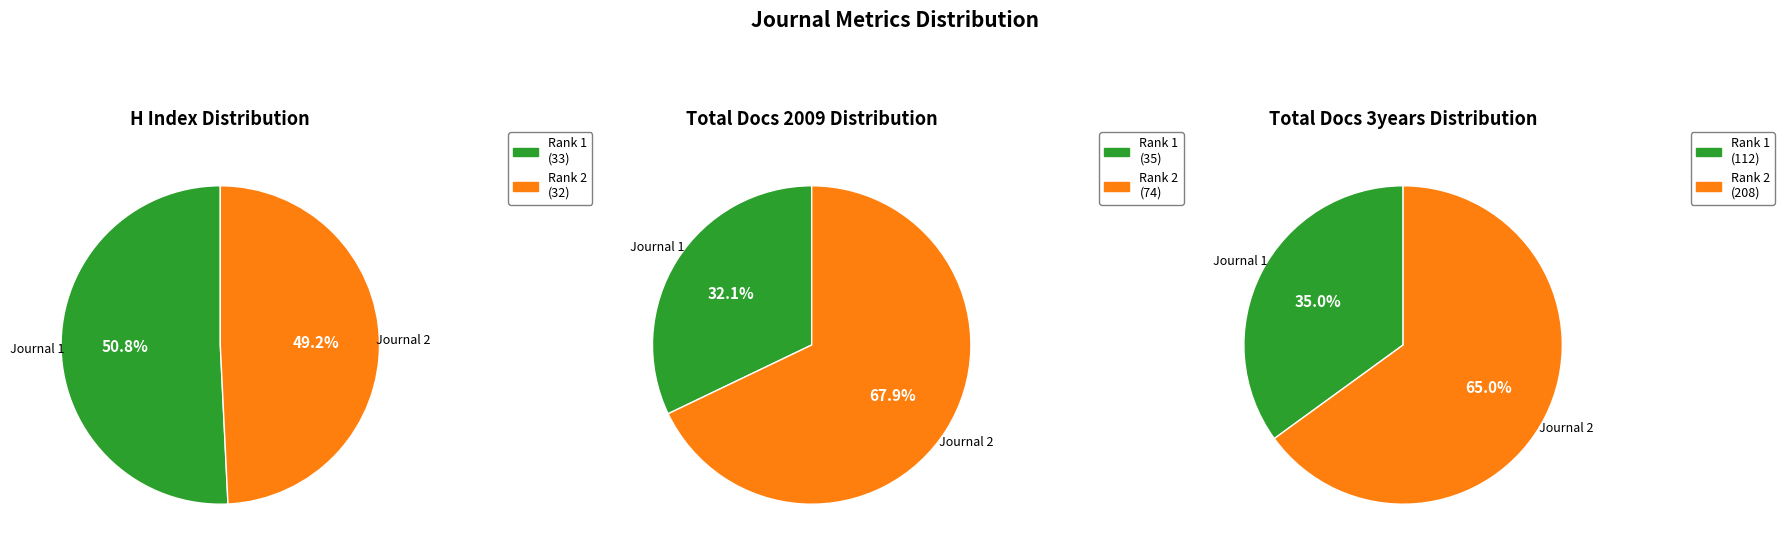

True or false: International Journal of Reliability (Rank 1) accounts for 32% of the total.

True